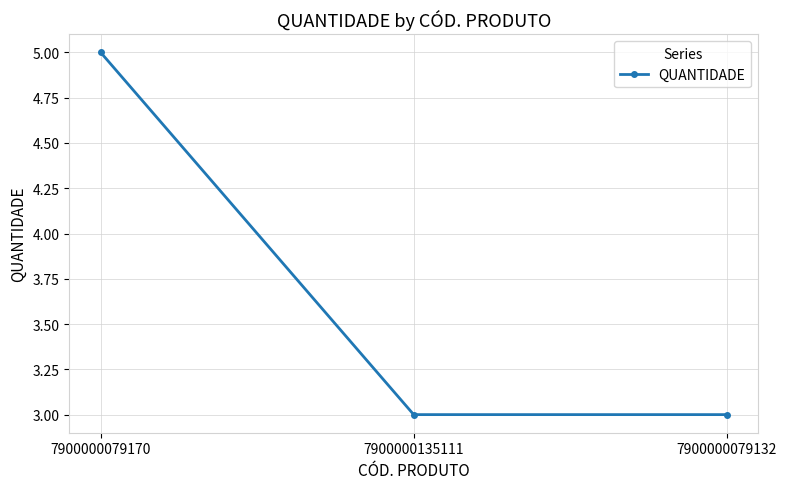

How many categories are shown in the chart?

3